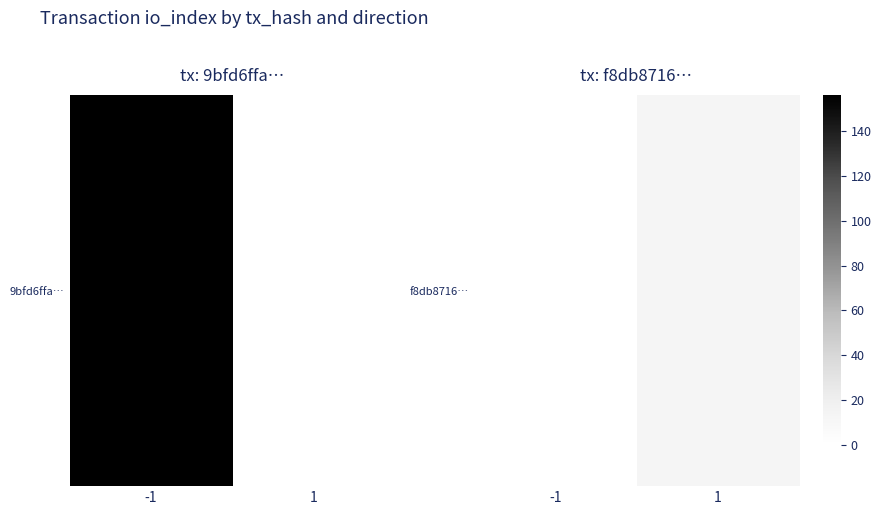

How many categories are shown in the chart?

2